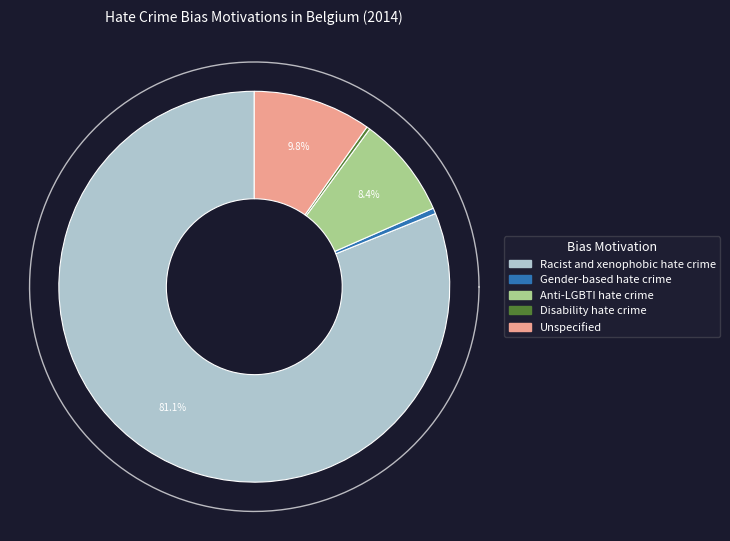

What is the largest slice in the pie chart?

Racist and xenophobic hate crime